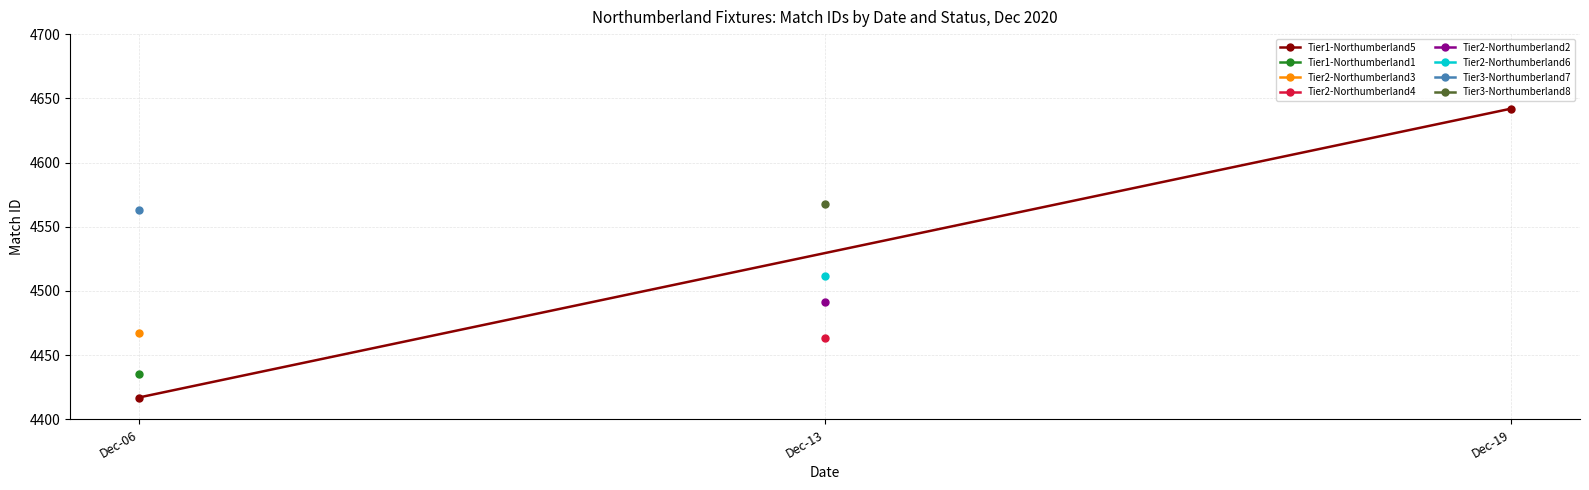

What is the difference between the values at Dec-19 and Dec-06?

225